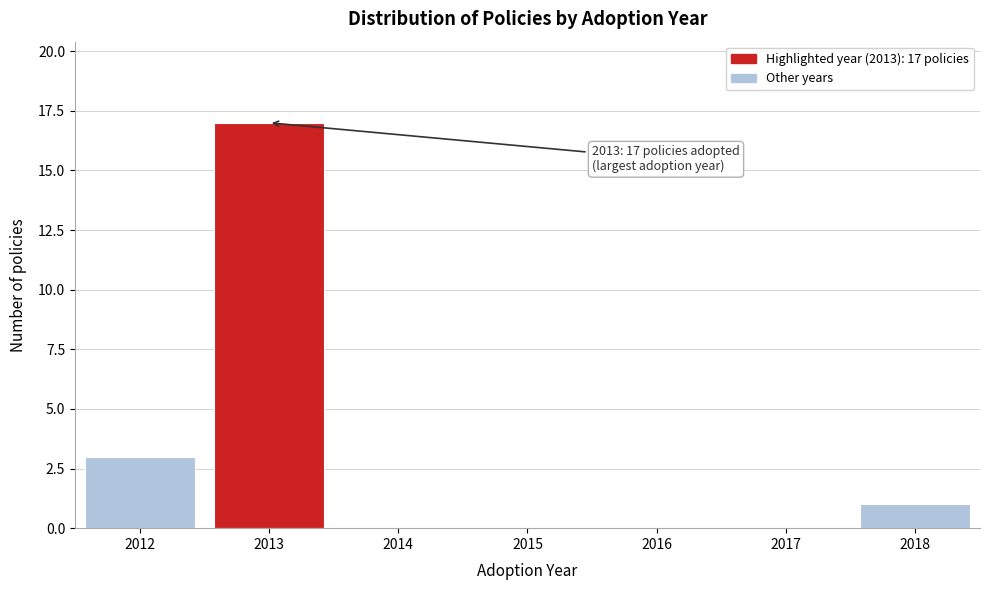

Reading left to right, what are all the values shown in this chart?

2012=3	2013=17	2014=0	2015=0	2016=0	2017=0	2018=1